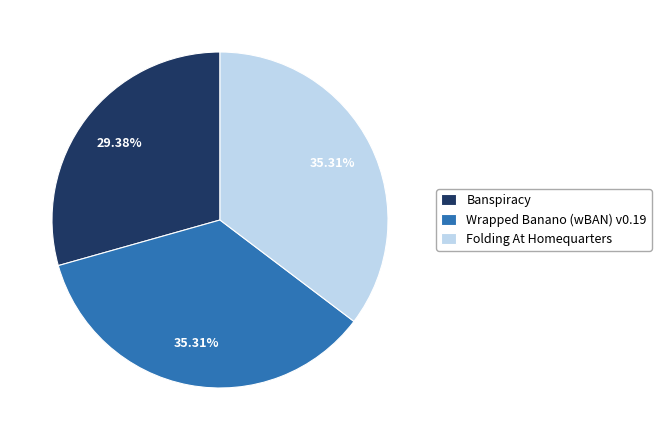

What is the smallest slice in the pie chart?

Banspiracy